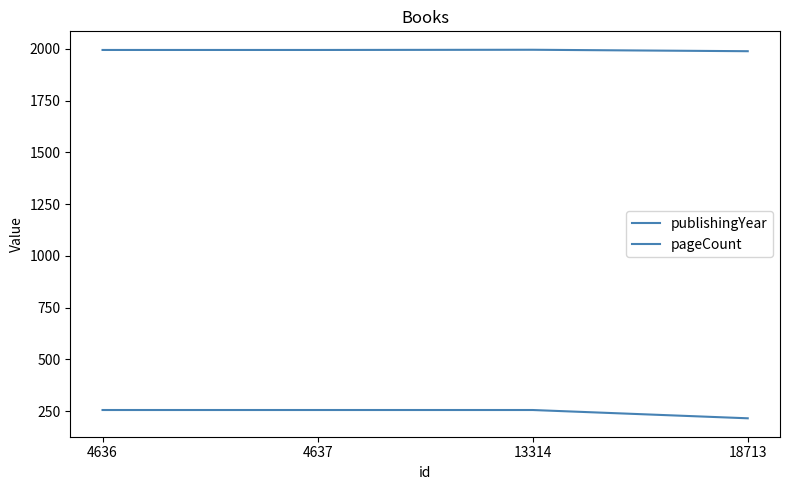

List the labels in order of pageCount value, largest first.

4636, 4637, 13314, 18713